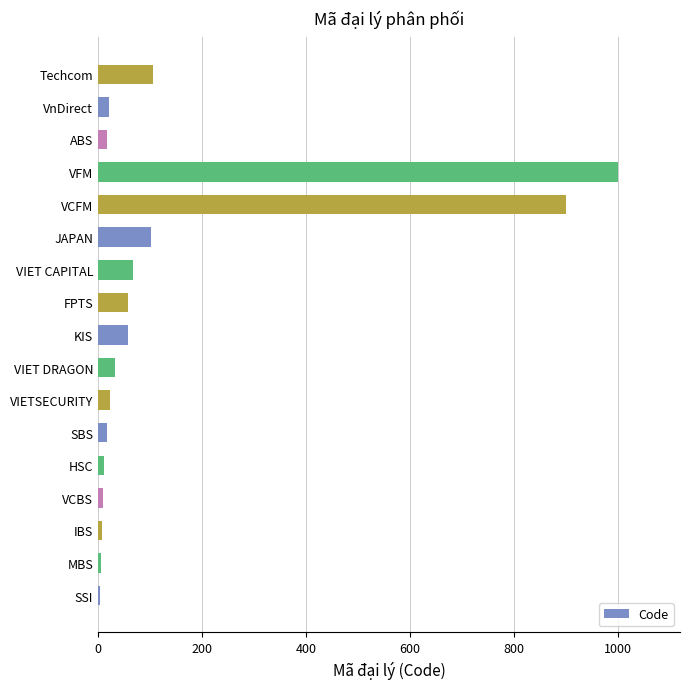

What is the ratio of the value at VIET CAPITAL to the value at KIS?

1.2